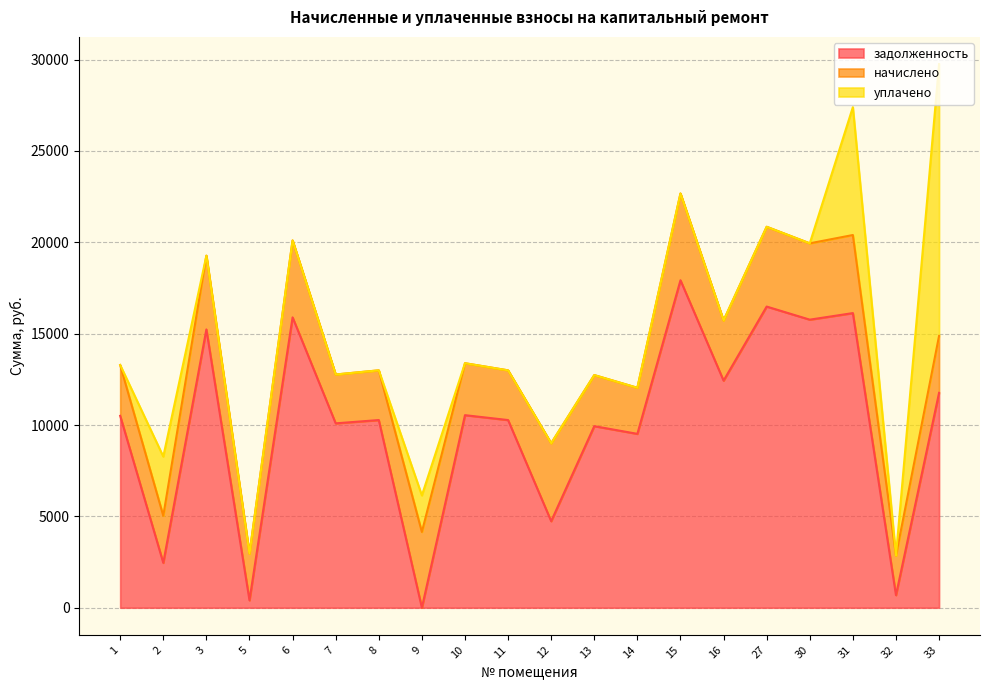

How many values in the задолженность series exceed 10503?

10